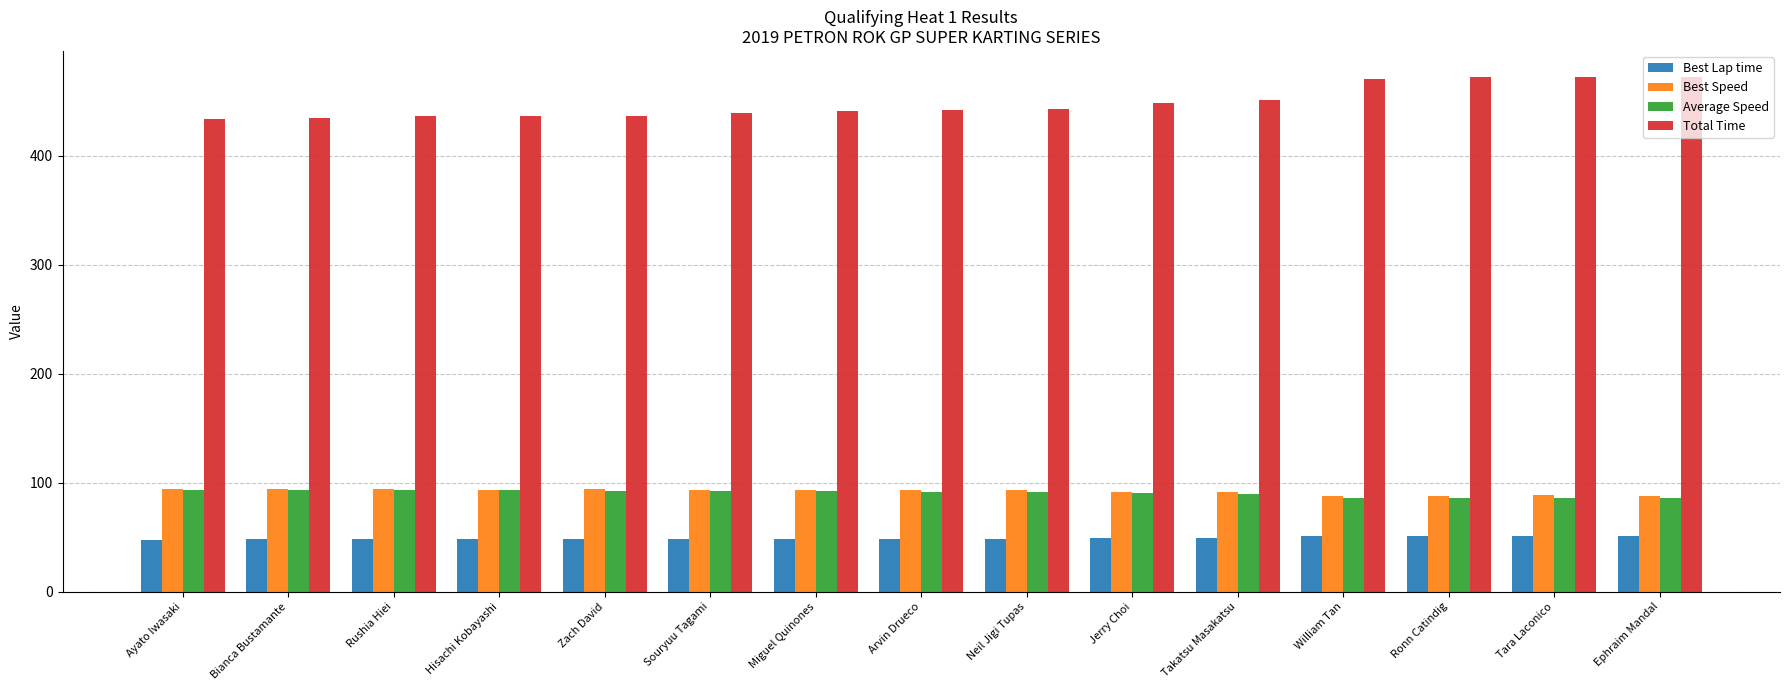

What is the spread (max minus min) of values at Hisachi Kobayashi?

388.5